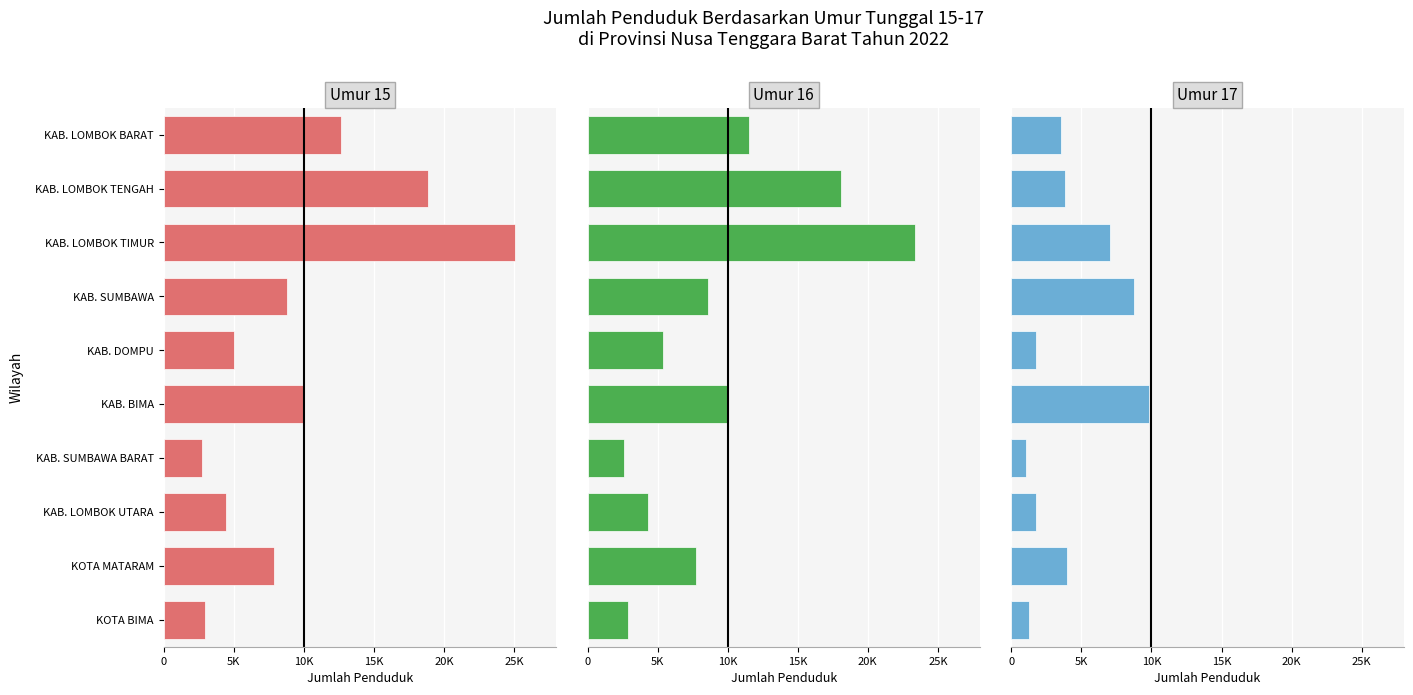

Is the value of Umur 15 at KAB. LOMBOK TIMUR greater than the value of Umur 17 at KAB. LOMBOK TENGAH?

Yes